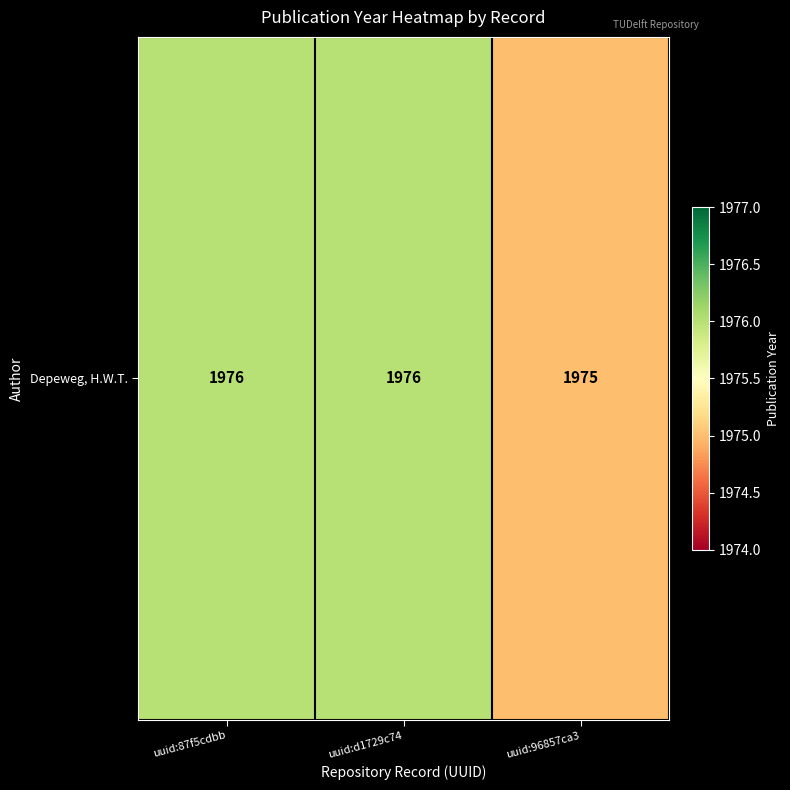

Reading left to right, extract all data points from this chart.

1976	1976	1975